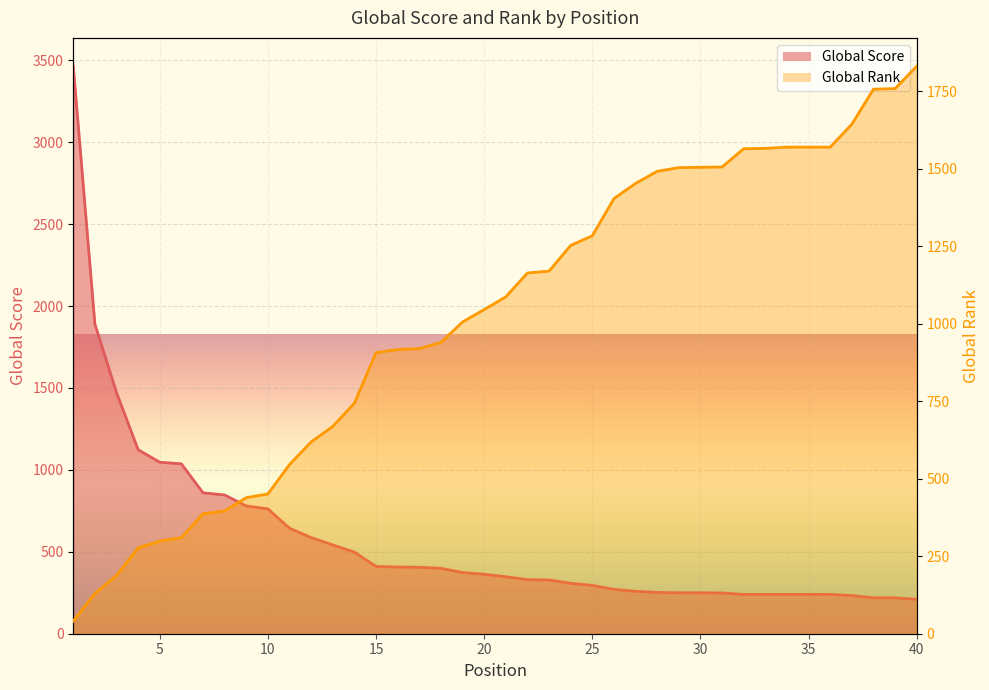

Rank the series at 2 from lowest to highest value.

Global Rank, Global Score